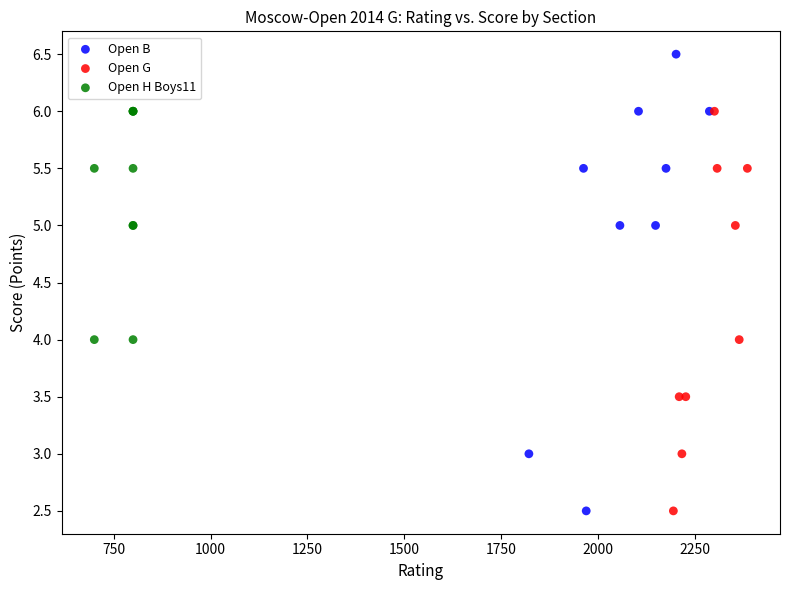

Which series reaches the maximum Y coordinate?

Open B